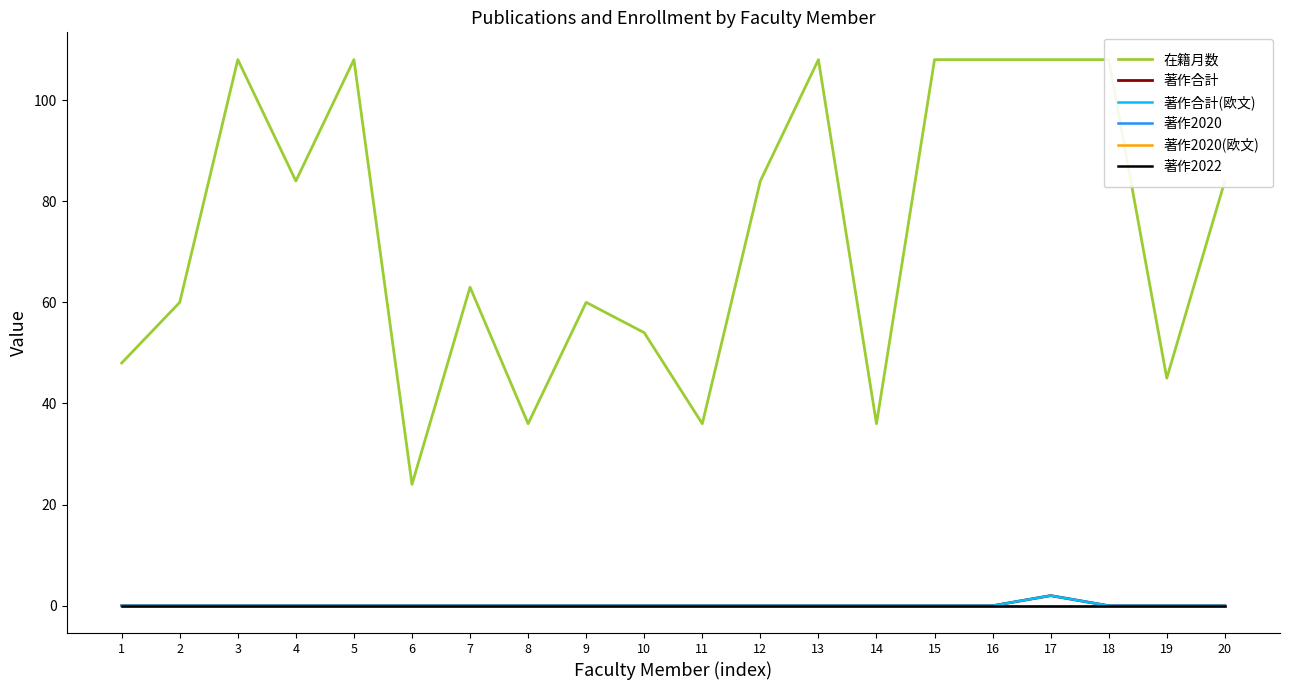

True or false: 著作2022 and 在籍月数 cross at least once.

False